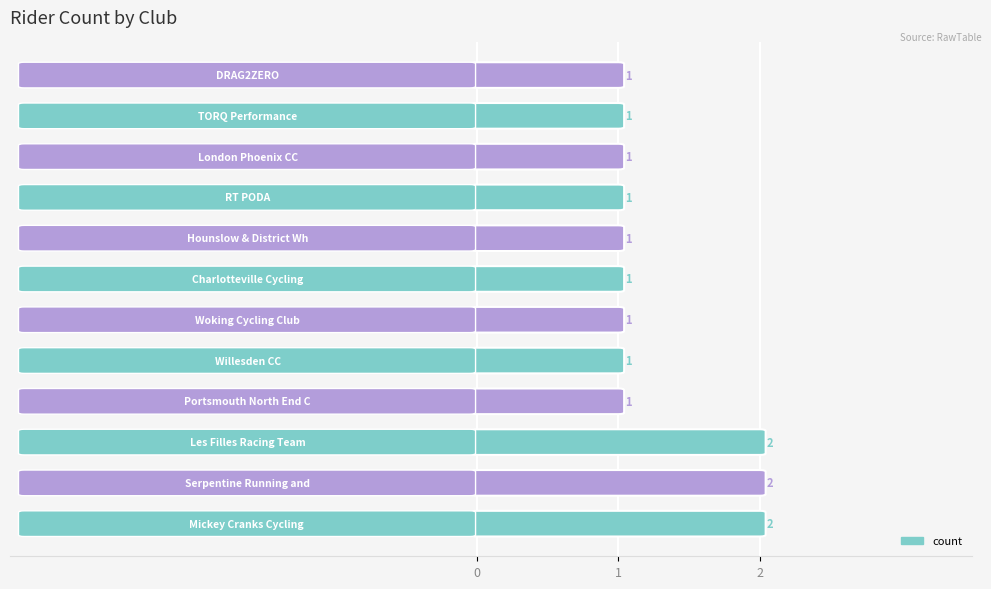

Reading left to right, what are all the values shown in this chart?

Mickey Cranks Cycling Club=2	Serpentine Running and Triathlon Club=2	Les Filles Racing Team=2	Portsmouth North End CC=1	Willesden CC=1	Woking Cycling Club=1	Charlotteville Cycling Club=1	Hounslow & District Whs=1	RT PODA=1	London Phoenix CC=1	TORQ Performance=1	DRAG2ZERO=1